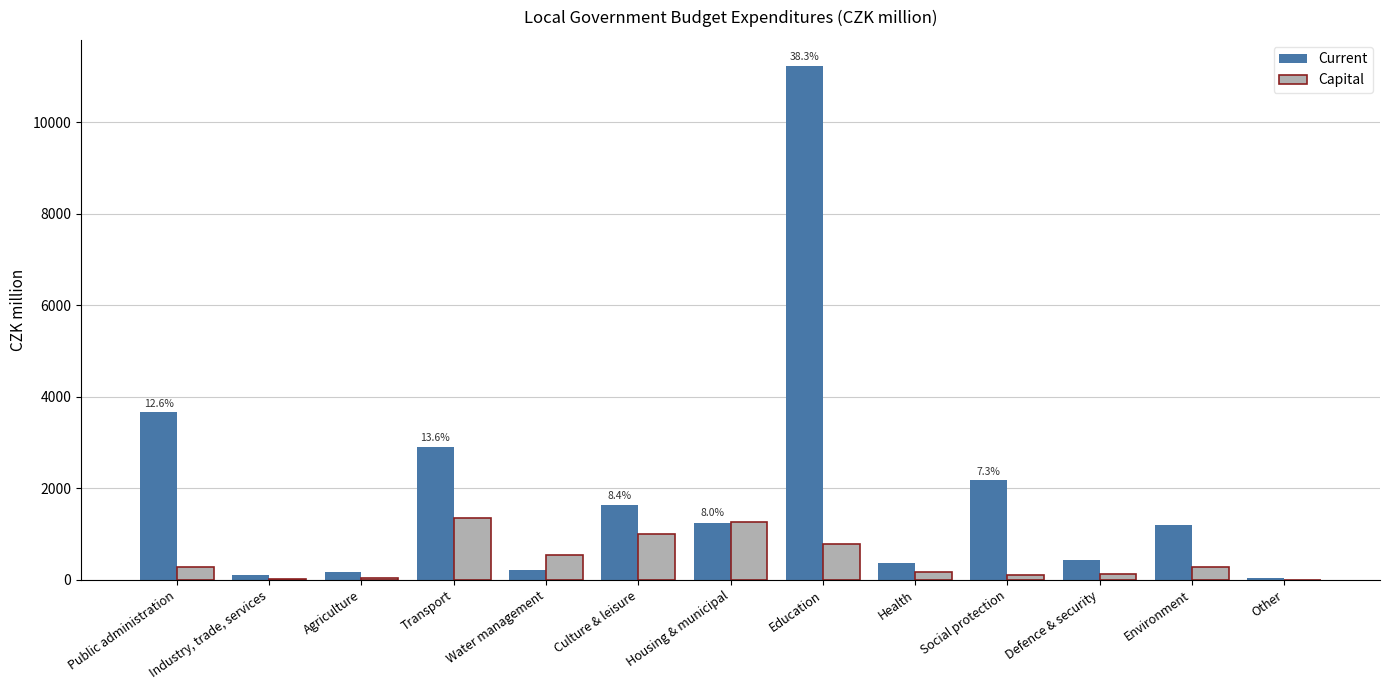

What are all the series names shown in the legend?

Current, Capital